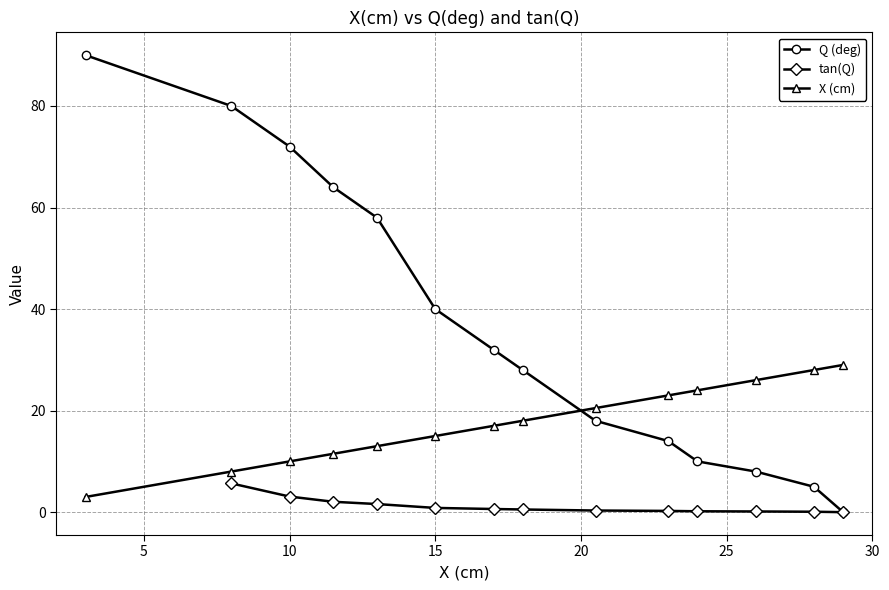

How many values in the X (cm) series are below 18?

7